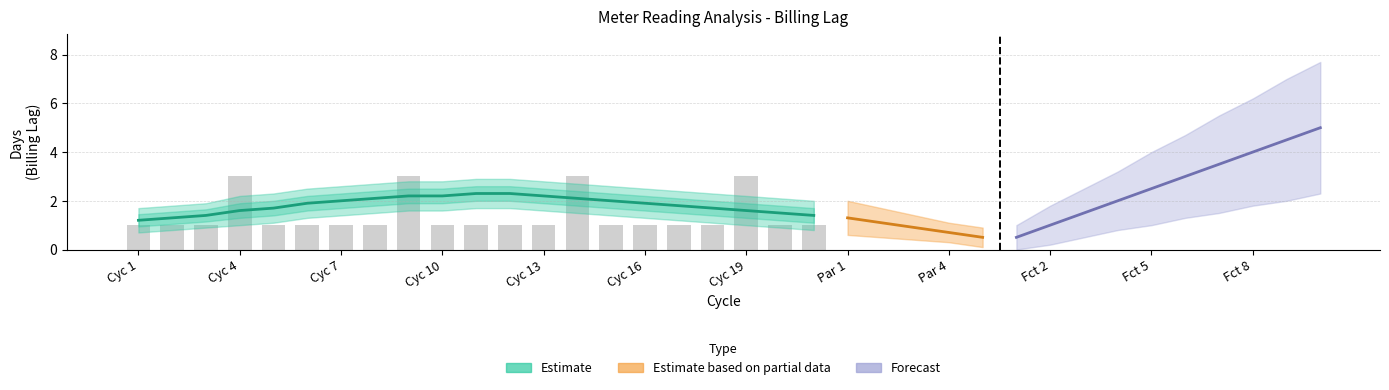

What is the greatest value displayed?

3